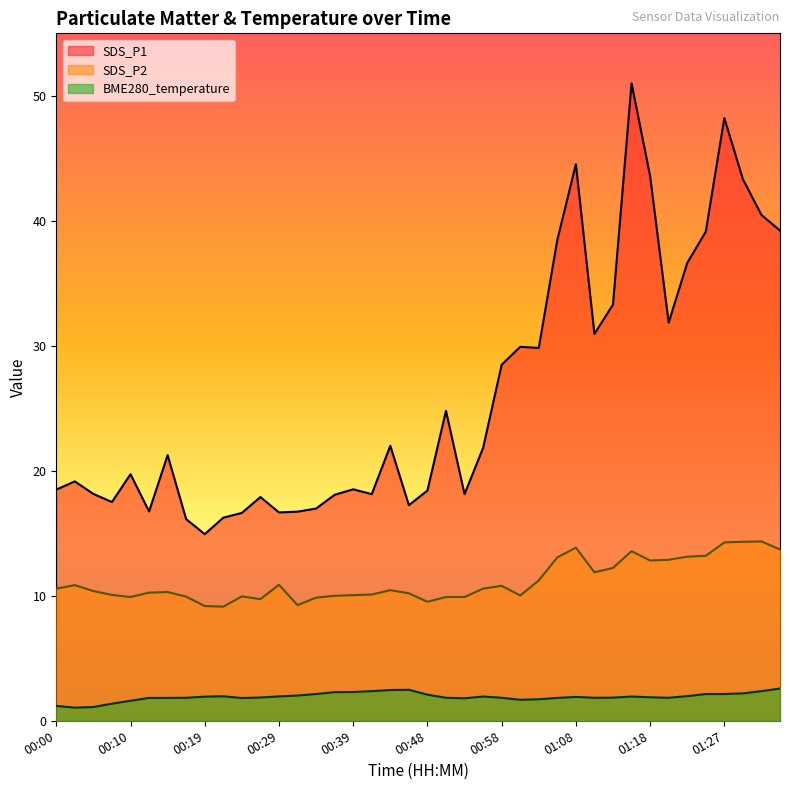

What value does the BME280_temperature series have at 00:19?

1.9